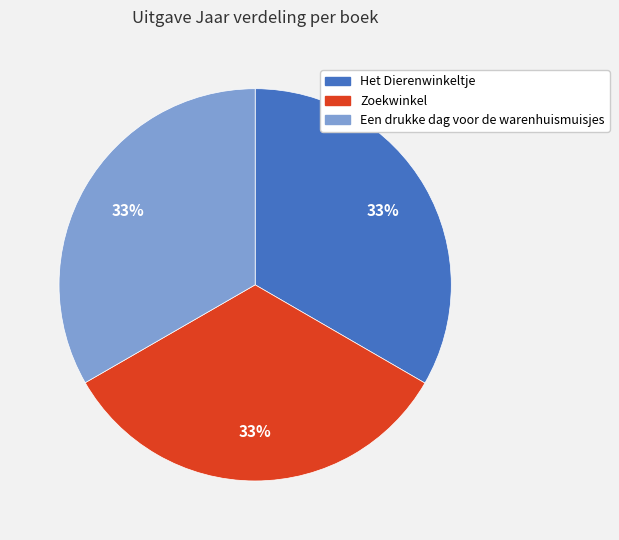

How many segments does this pie chart have?

3